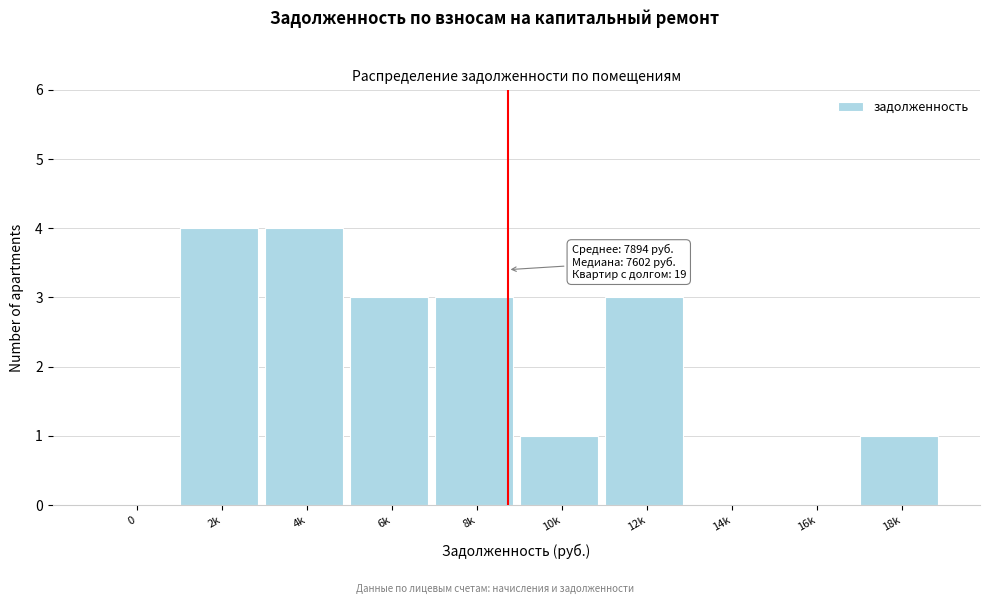

Reading left to right, list all the values displayed in this chart.

0=0	2k=4	4k=4	6k=3	8k=3	10k=1	12k=3	14k=0	16k=0	18k=1